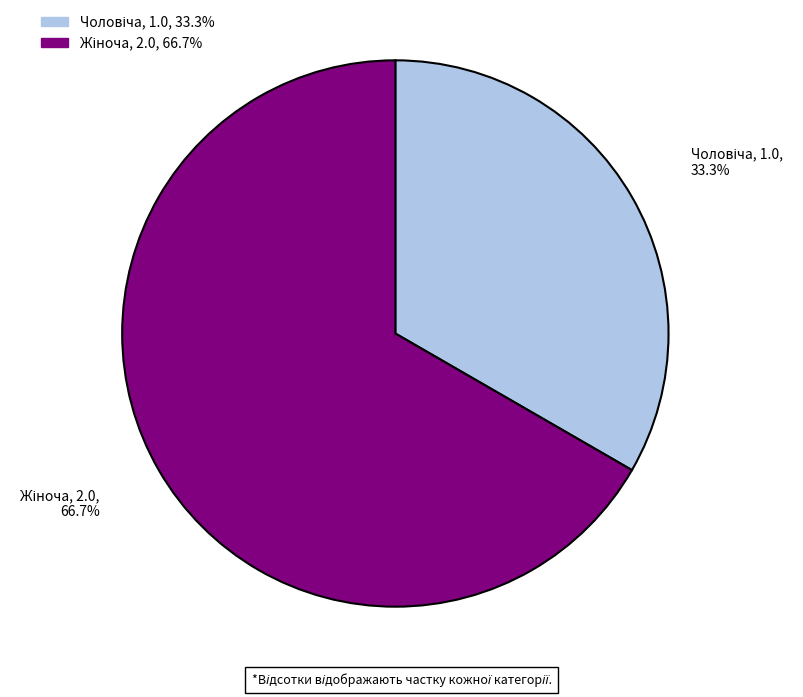

Is there a majority slice in this chart?

Yes